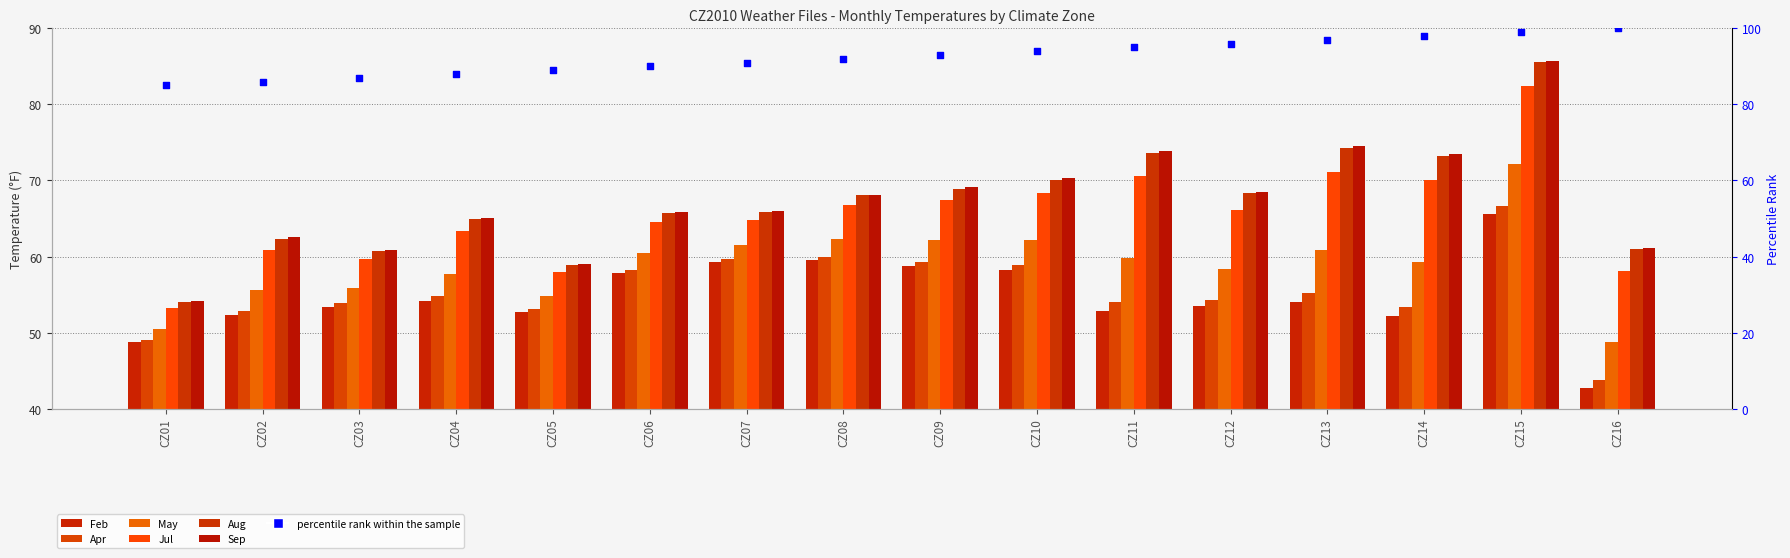

At which category is the sum across all series the highest?

CZ15